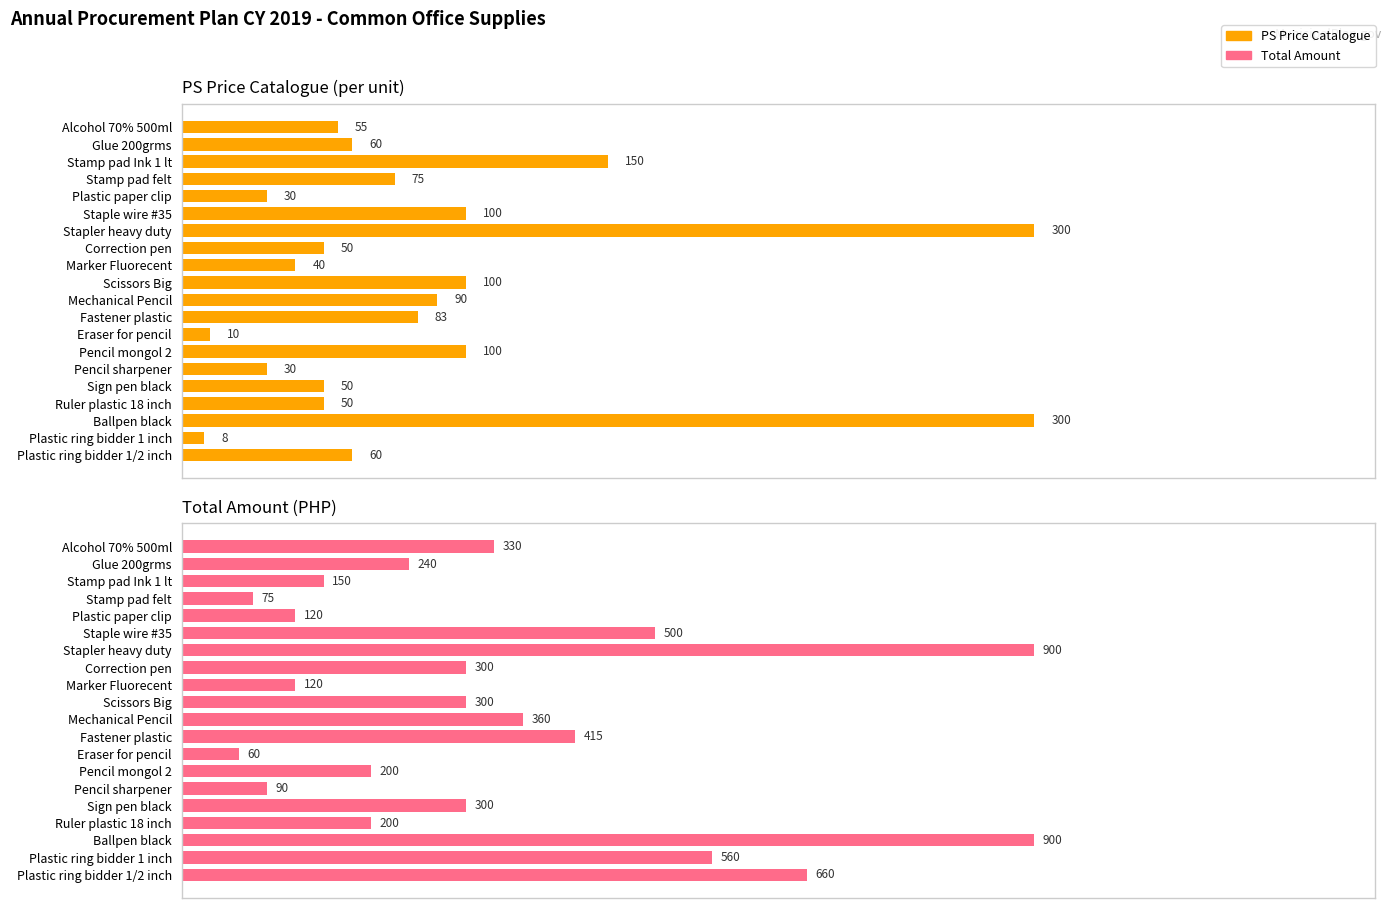

What is the sum of all PS Price Catalogue values?

1741